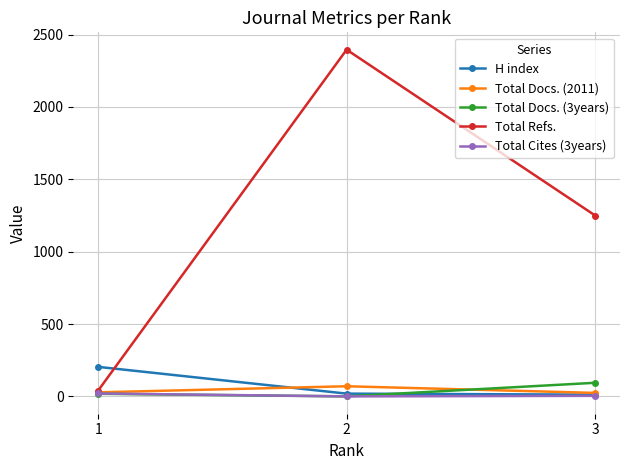

Is it true that Total Cites (3years) equals 20 at 1?

True